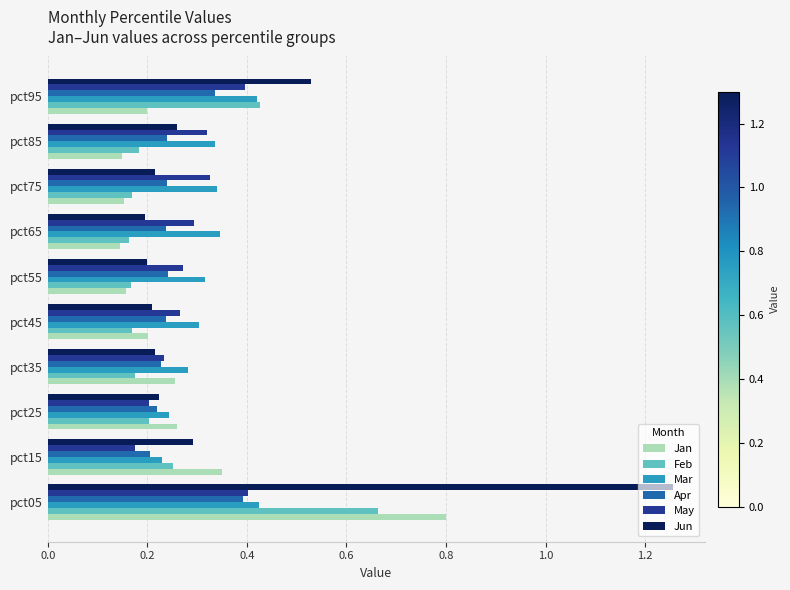

Which series changed the most between pct05 and pct25?

Jun